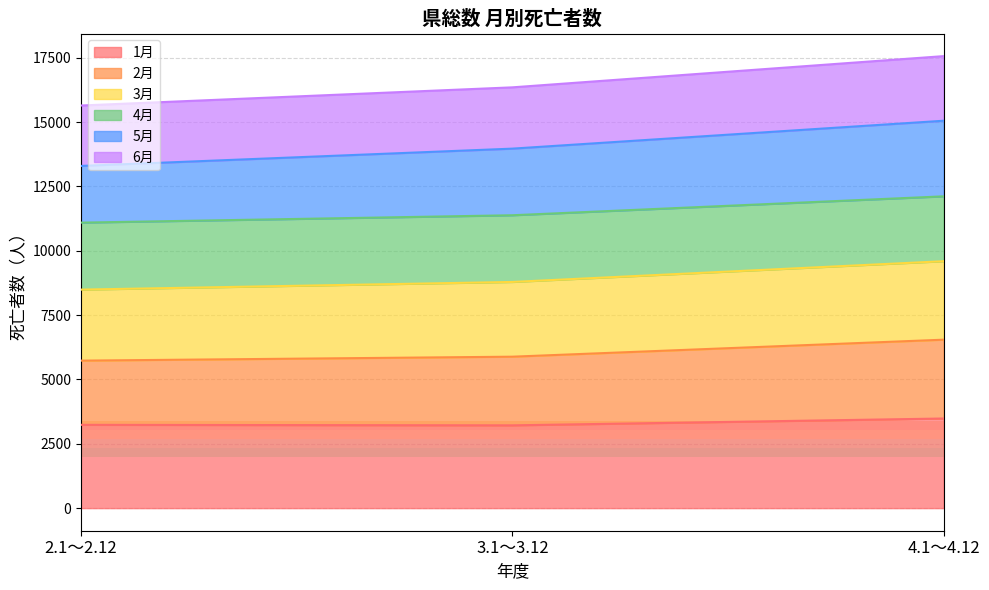

What is the total value across all series at 2.1～2.12?

15641